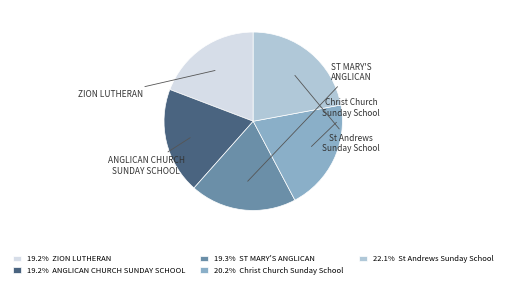

Do 19.2% ANGLICAN CHURCH SUNDAY SCHOOL and 20.2% Christ Church Sunday School together represent more than half of the pie?

No